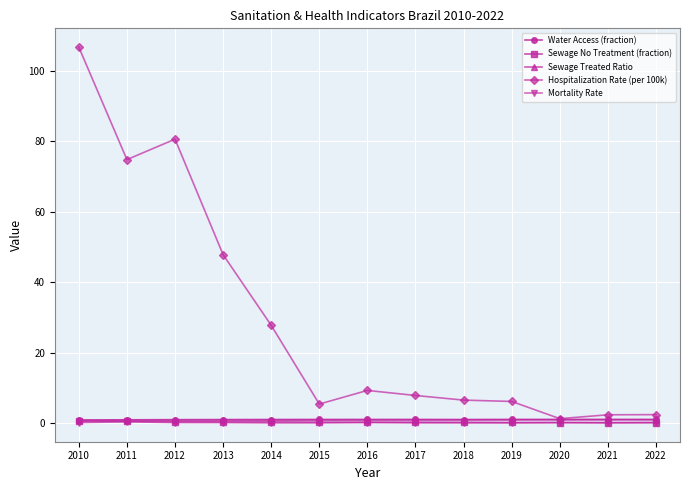

Which series has the widest spread of values?

Hospitalization Rate (per 100k)